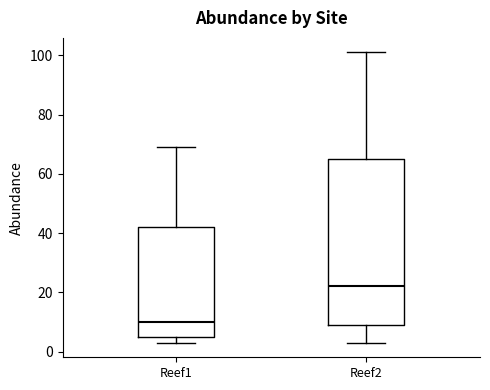

Reading left to right, read every box against the y-axis: the position of its median line, the range the box covers, and the ends of its whiskers. The values are not printed on the chart, so give them approximately, as read against the axis.

Reef1: median 10, box 6 to 42, whiskers 4 to 70
Reef2: median 22, box 10 to 66, whiskers 4 to 102